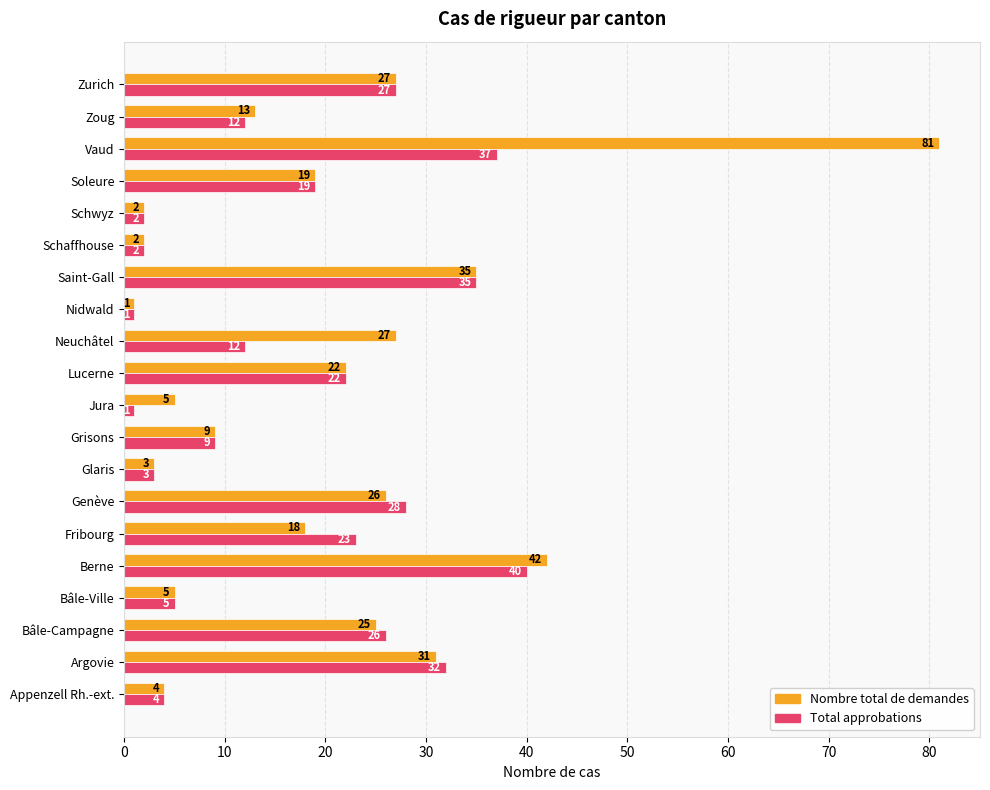

At which label does Total approbations reach its peak?

Berne